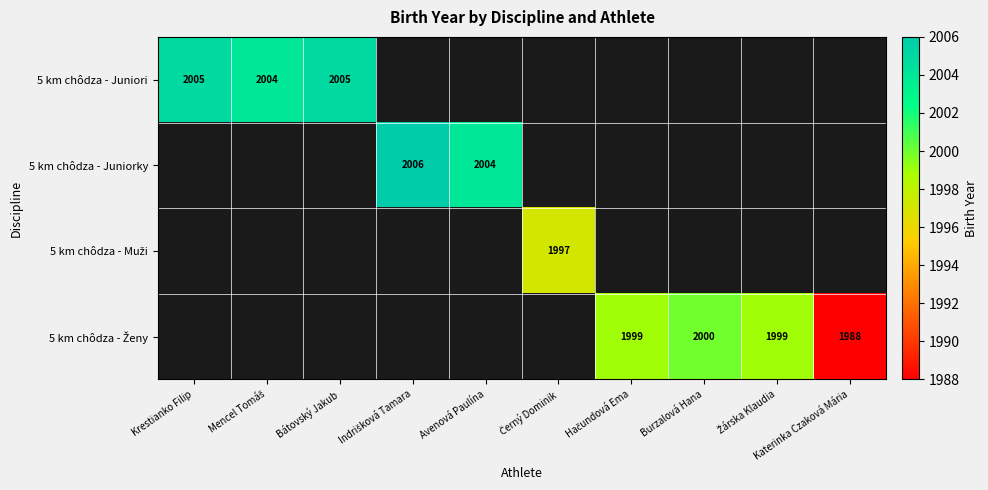

Which series changed the most between Mencel Tomáš and Bátovský Jakub?

5 km chôdza - Juniori